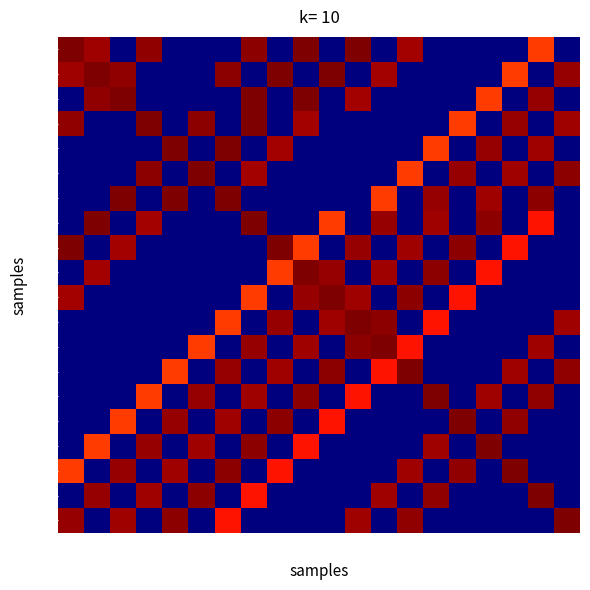

What is the total value across all series at 5?

70.5